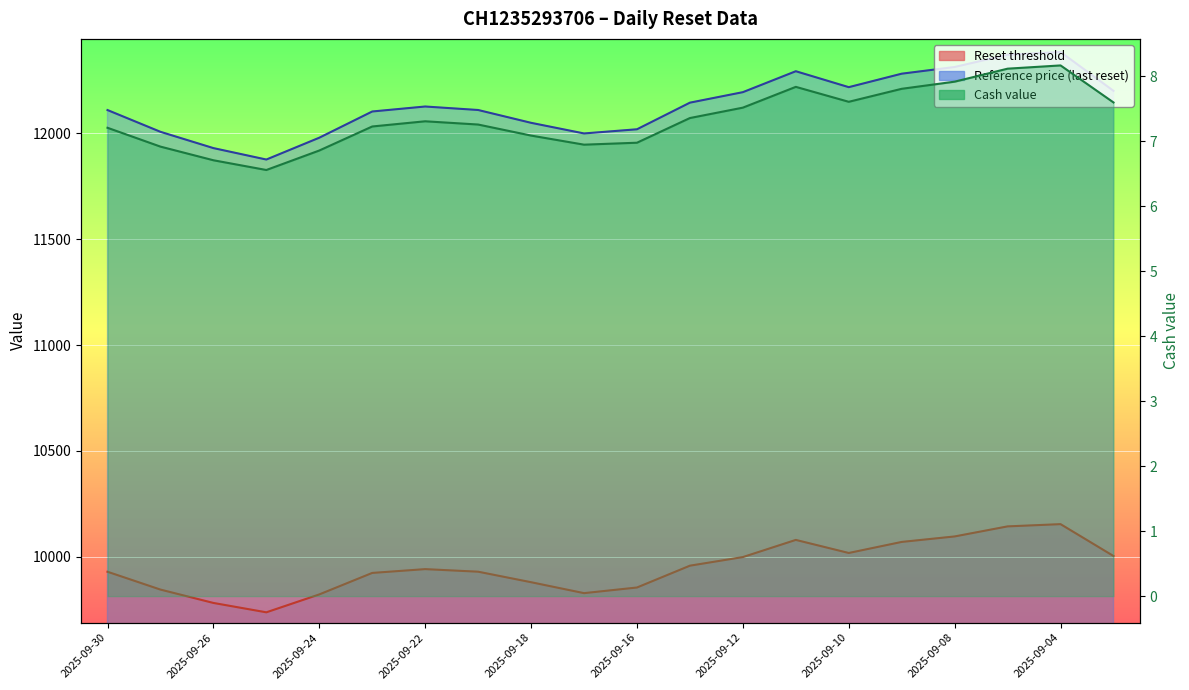

Which label corresponds to the largest value in the chart?

2025-09-04